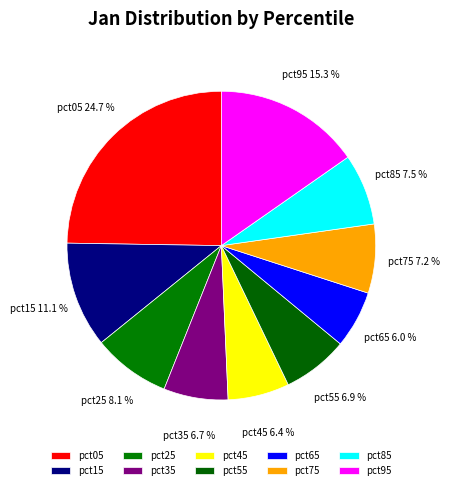

Which slice is the largest?

pct05